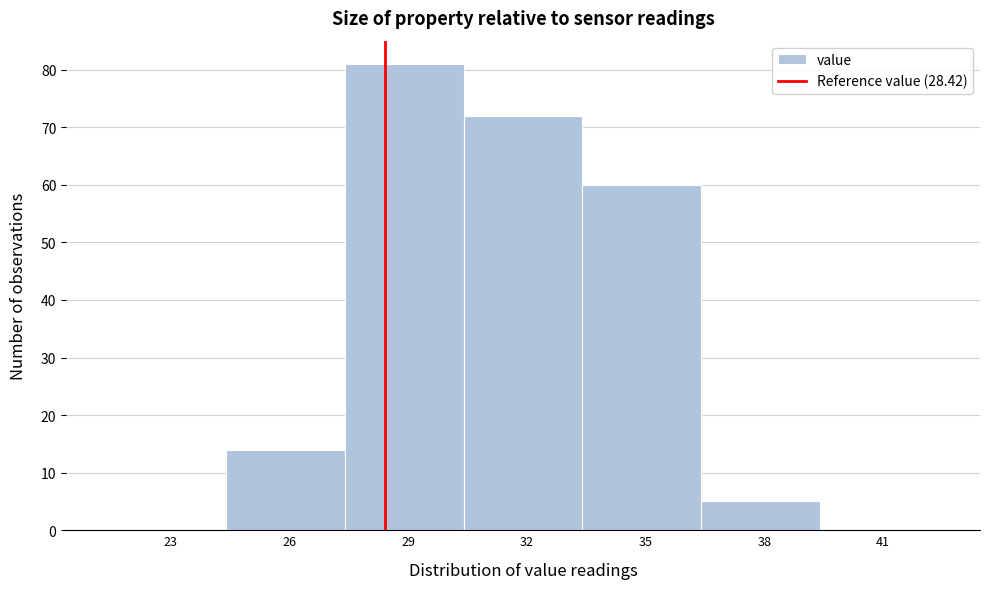

Which range on the x-axis has the tallest bar?

27.4 to 30.4